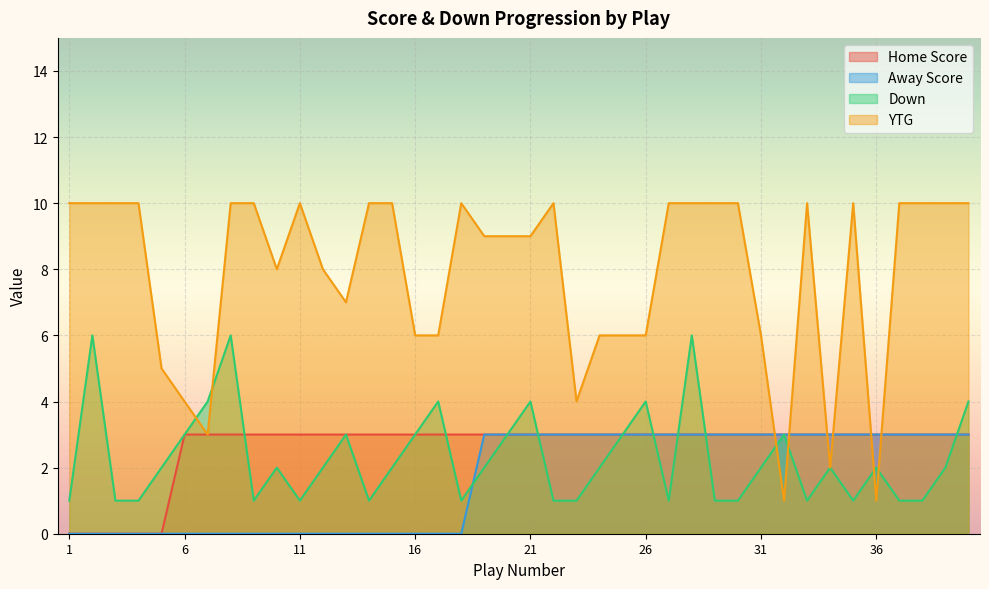

What is the difference between the YTG values at 32 and 30?

9